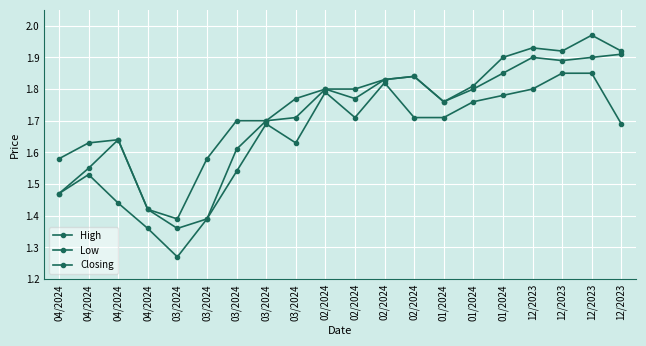

Which series changed the most between 03/2024 and 12/2023?

Closing